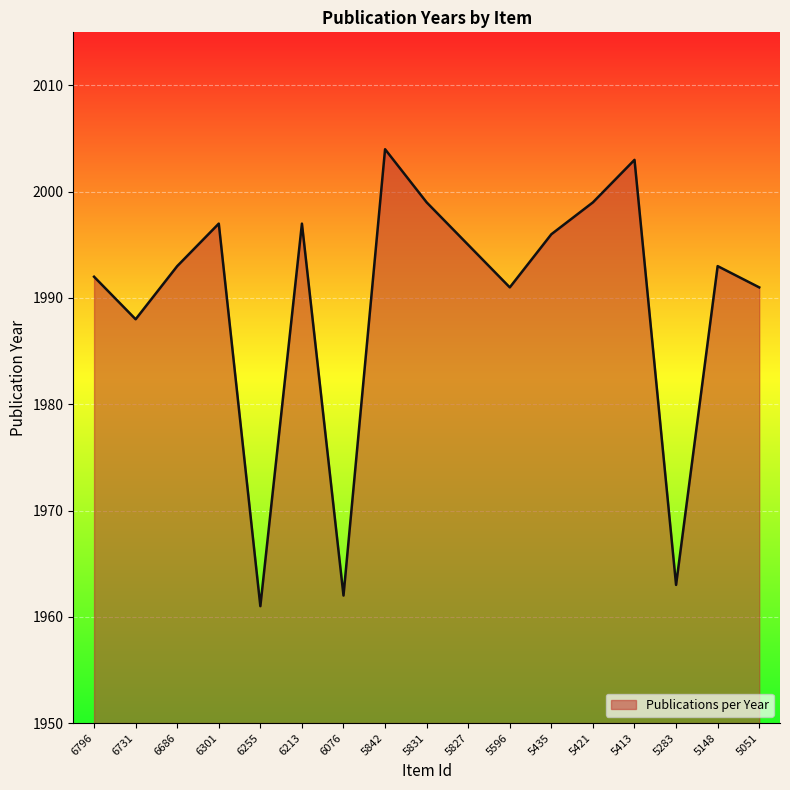

Reading right to left, extract all data points from this chart.

1991	1993	1963	2003	1999	1996	1991	1995	1999	2004	1962	1997	1961	1997	1993	1988	1992